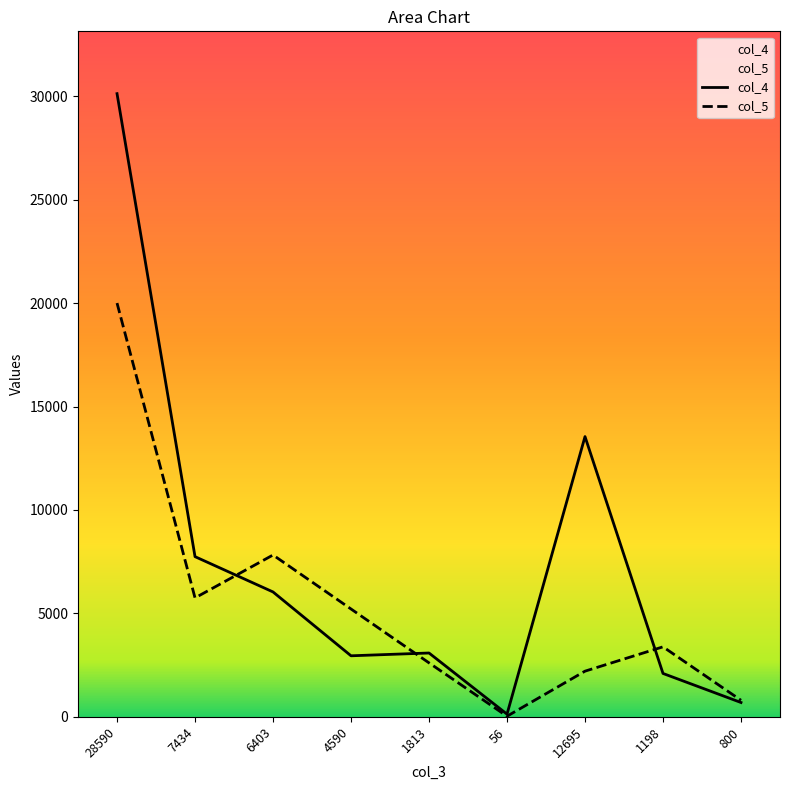

Which series has the largest total across all categories?

col_4